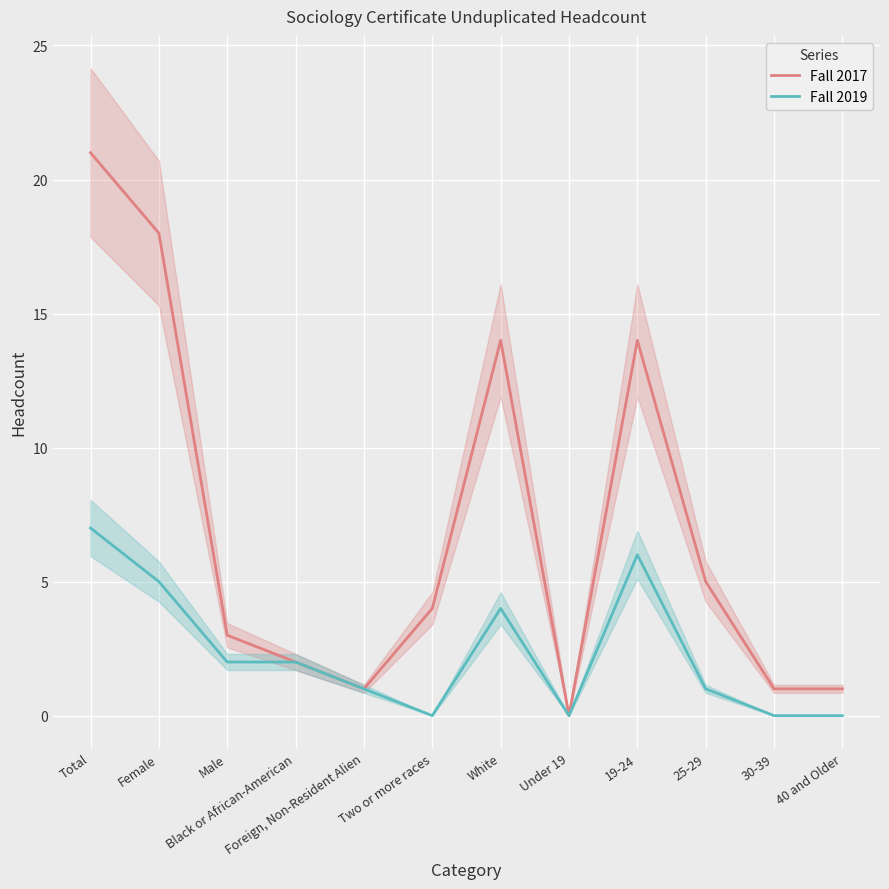

Between Total and 40 and Older, which series saw the biggest shift?

Fall 2017